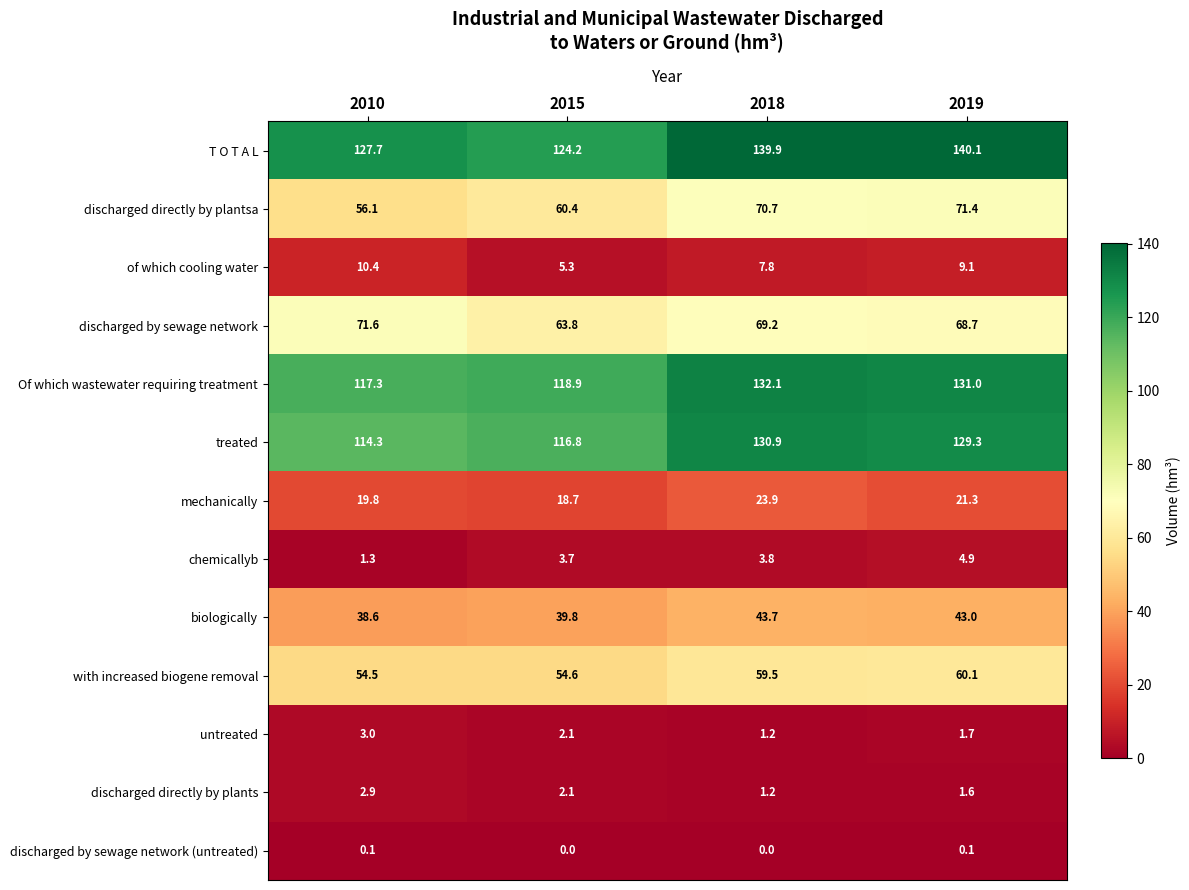

The value of mechanically at 2015 is 18.7. True or false?

True